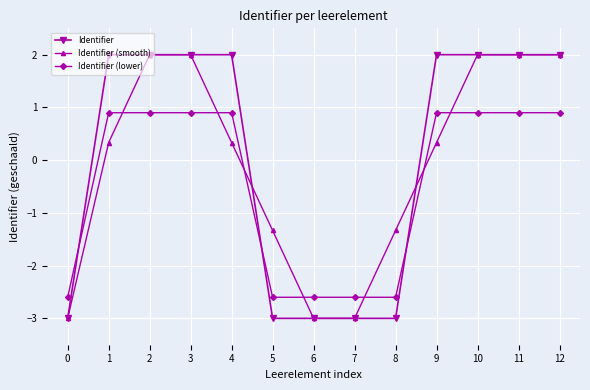

What is the lowest value of the Identifier series?

-3.0